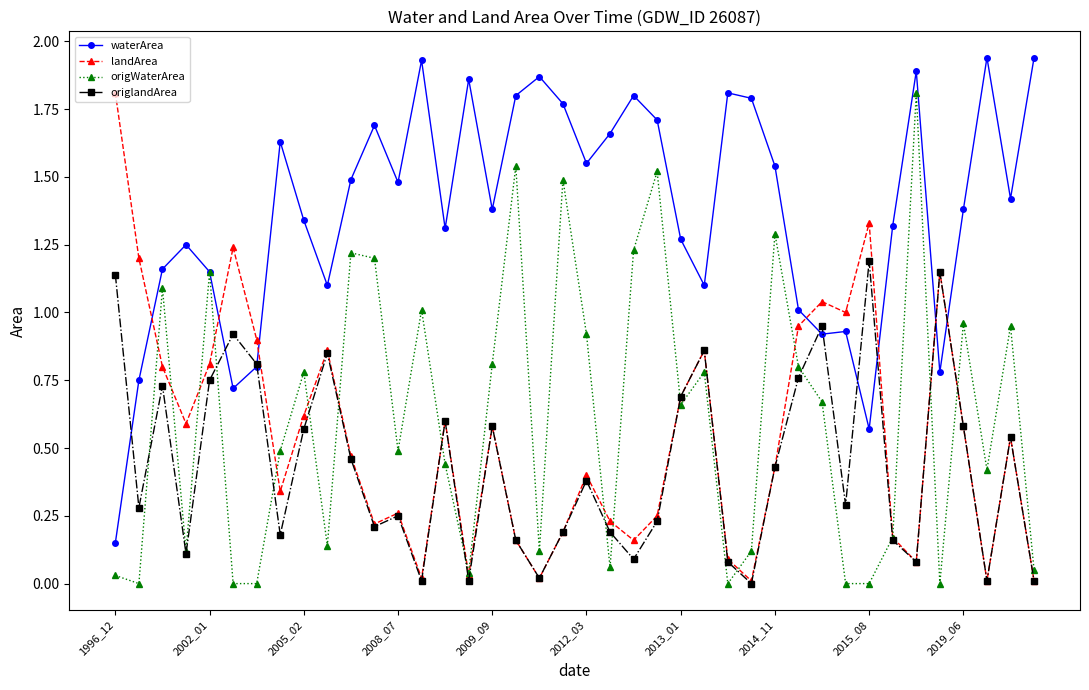

True or false: landArea and waterArea intersect in this chart.

True